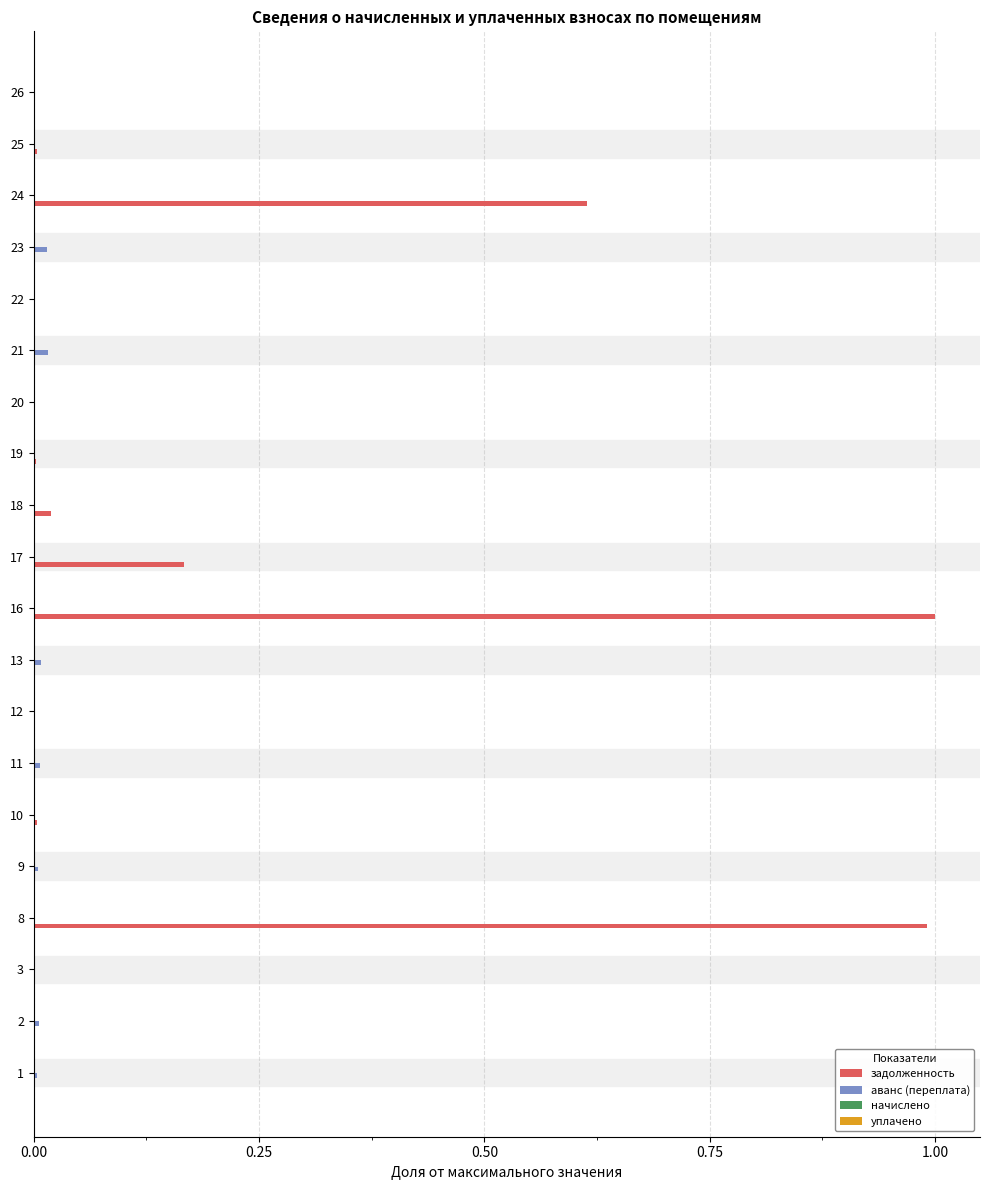

What is the greatest value displayed?

1.0